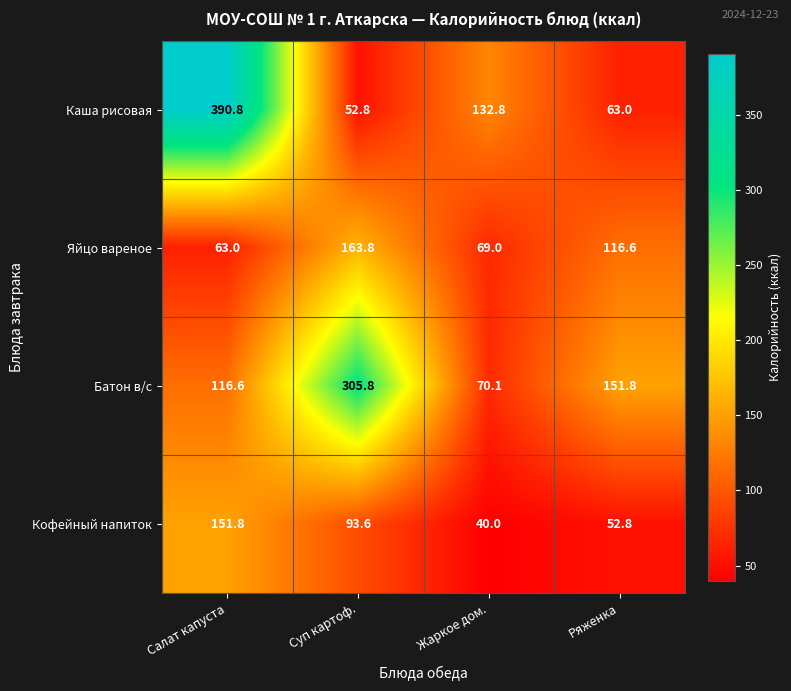

At Суп картоф., list the series in order from smallest to largest.

Каша рисовая, Кофейный напиток, Яйцо вареное, Батон в/с